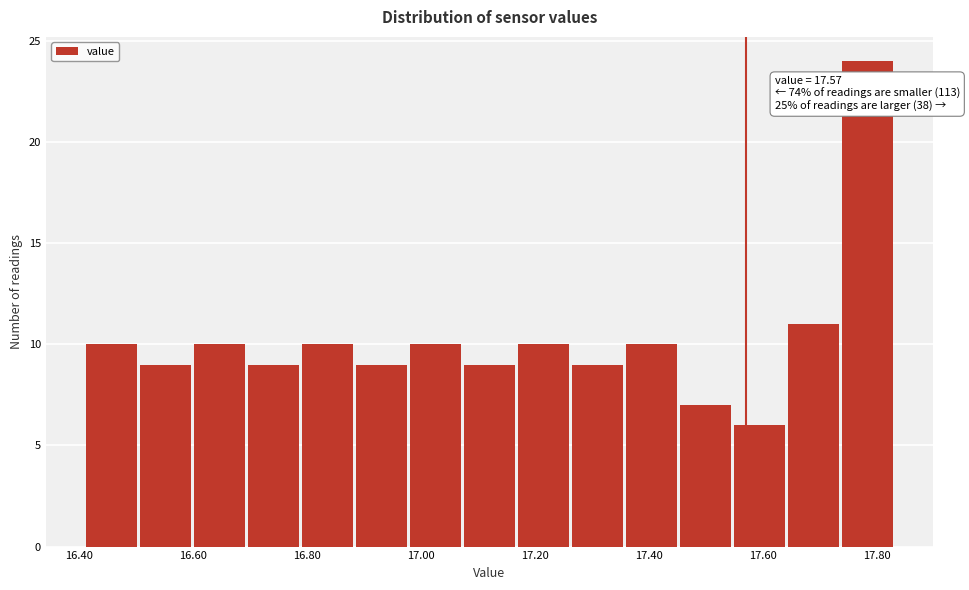

Which range on the x-axis has the tallest bar?

17.74 to 17.84